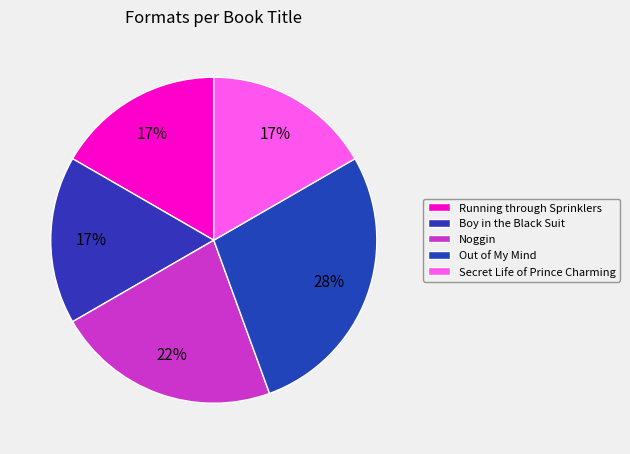

Does any single category account for the majority?

No